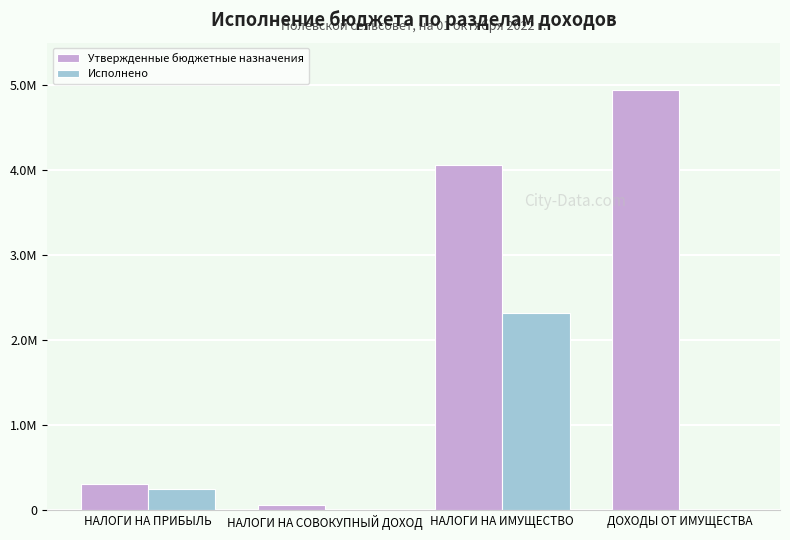

List the labels in order of Исполнено value, largest first.

НАЛОГИ НА ИМУЩЕСТВО, НАЛОГИ НА ПРИБЫЛЬ, НАЛОГИ НА СОВОКУПНЫЙ ДОХОД, ДОХОДЫ ОТ ИМУЩЕСТВА